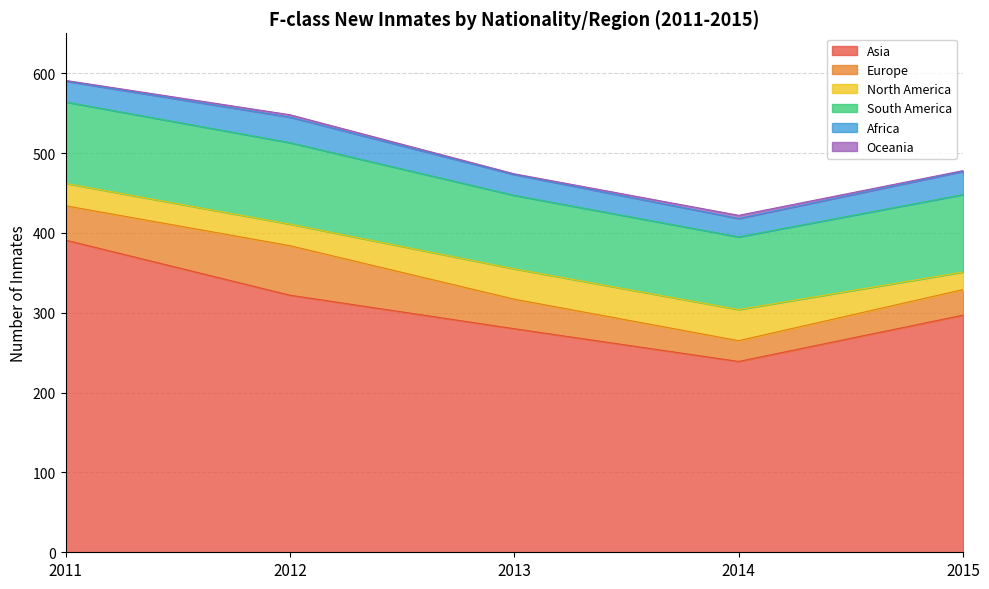

How many lines are shown in the chart?

6